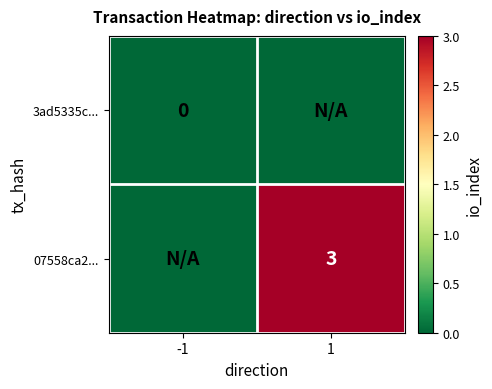

True or false: 07558ca2... has a value of 3 at 1.

True